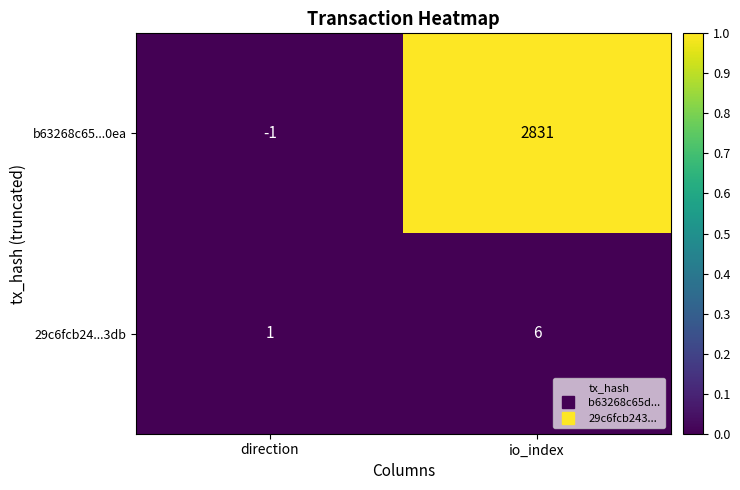

The 29c6fcb24...3db series shows 6 at io_index. True or false?

True